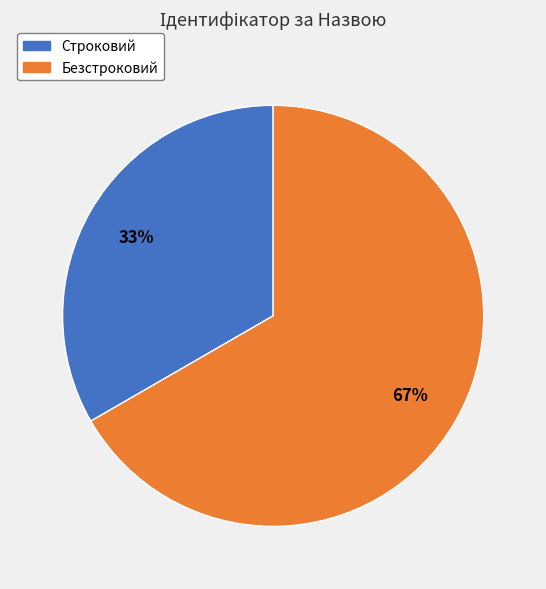

To the nearest percent, what is the average slice percentage?

50%